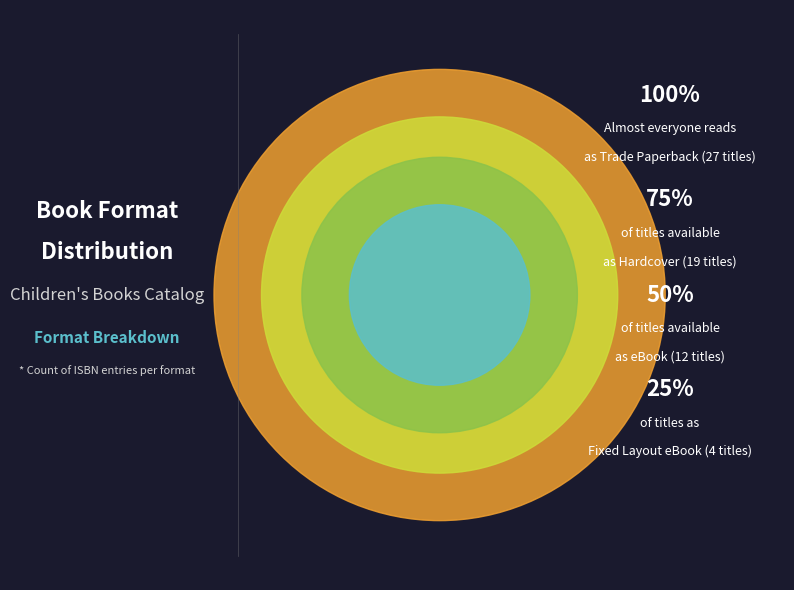

Does eBook represent more than half of the total?

No